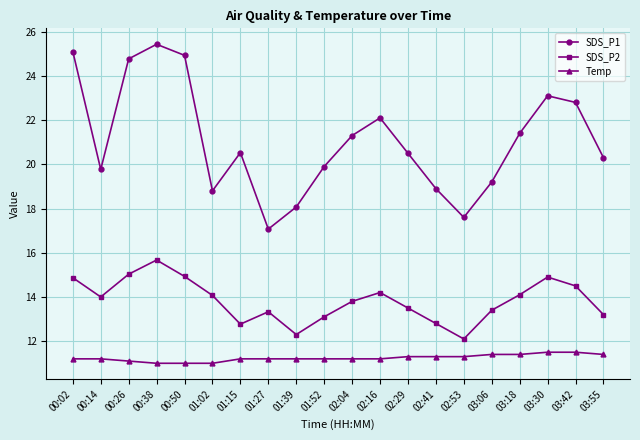

What is the sum of all SDS_P1 values?

421.6